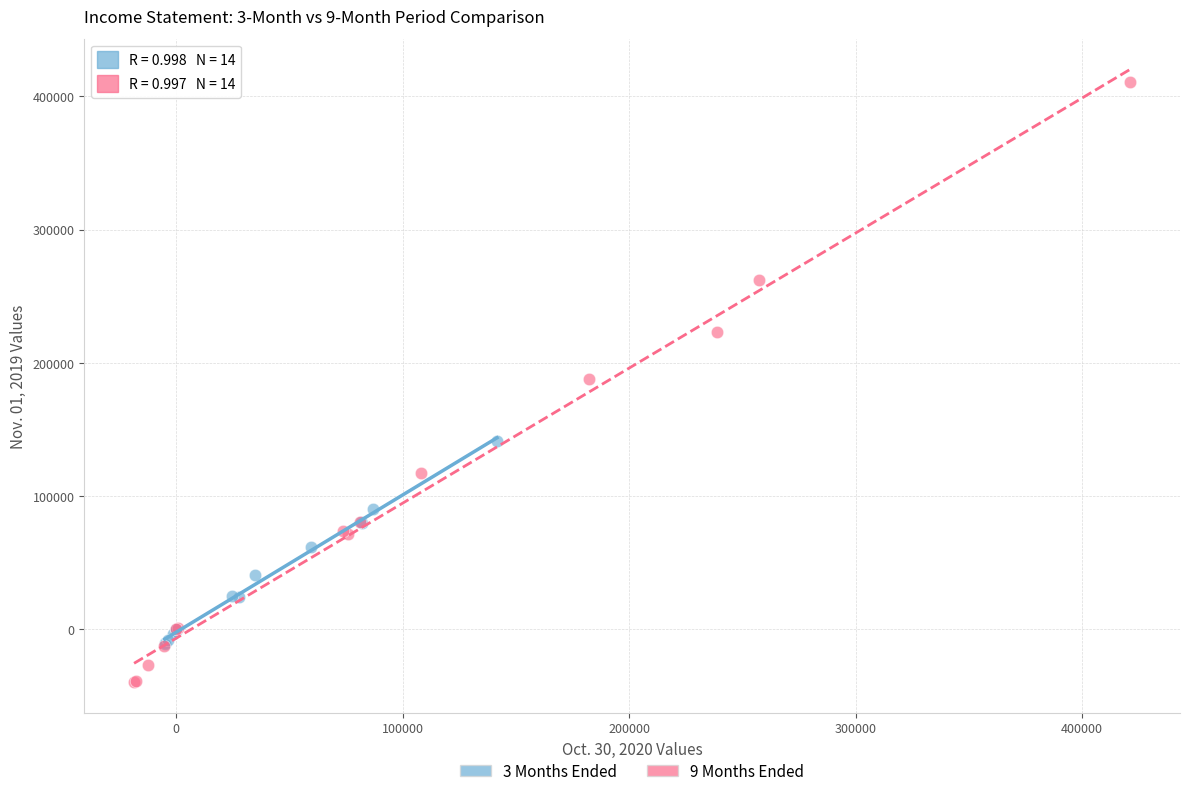

Which series reaches the maximum Y coordinate?

9 Months Ended